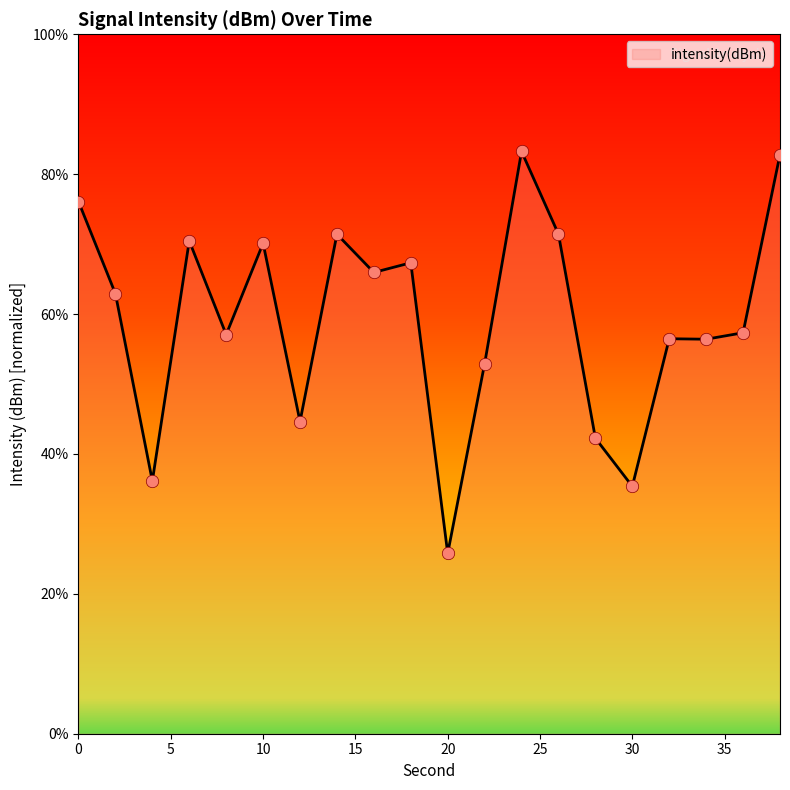

What is the difference between the maximum and minimum values?

57.5